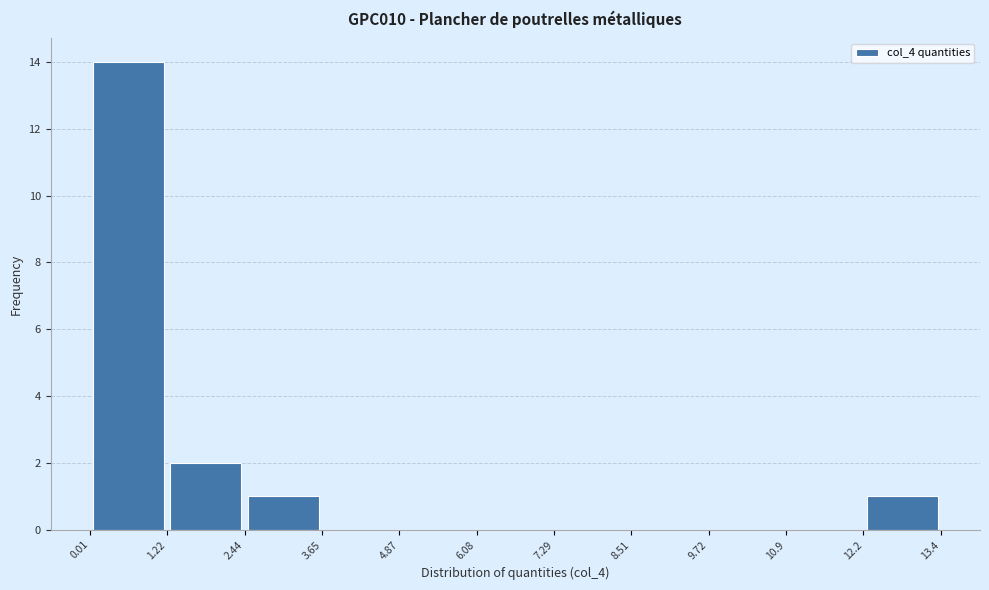

Over which range of the x-axis is the bar tallest?

0.01 to 1.22